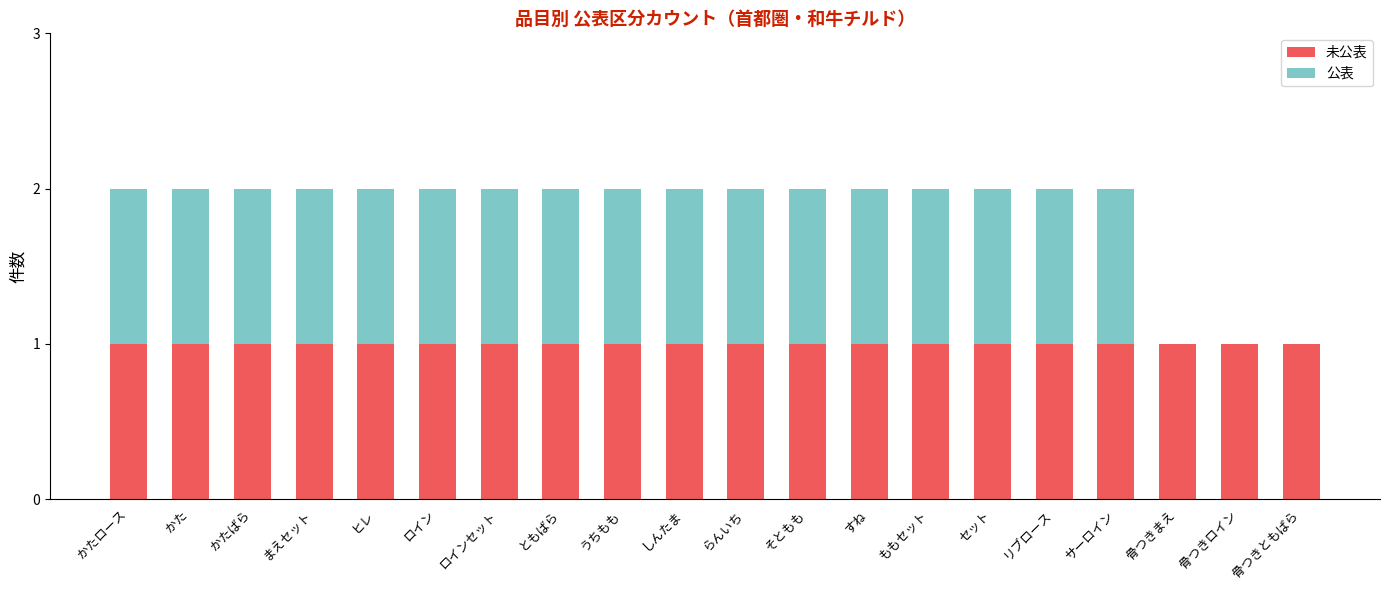

Which has a higher value, ともばら or ロインセット?

ともばら